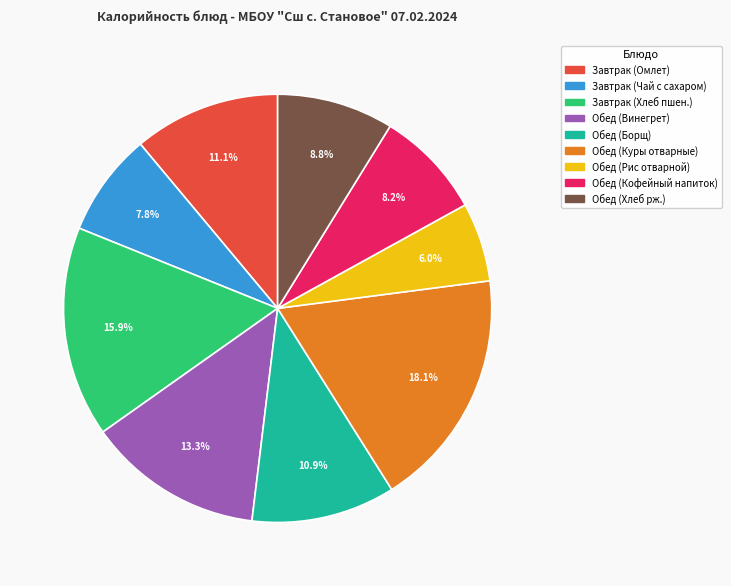

Count the number of slices in the pie.

9